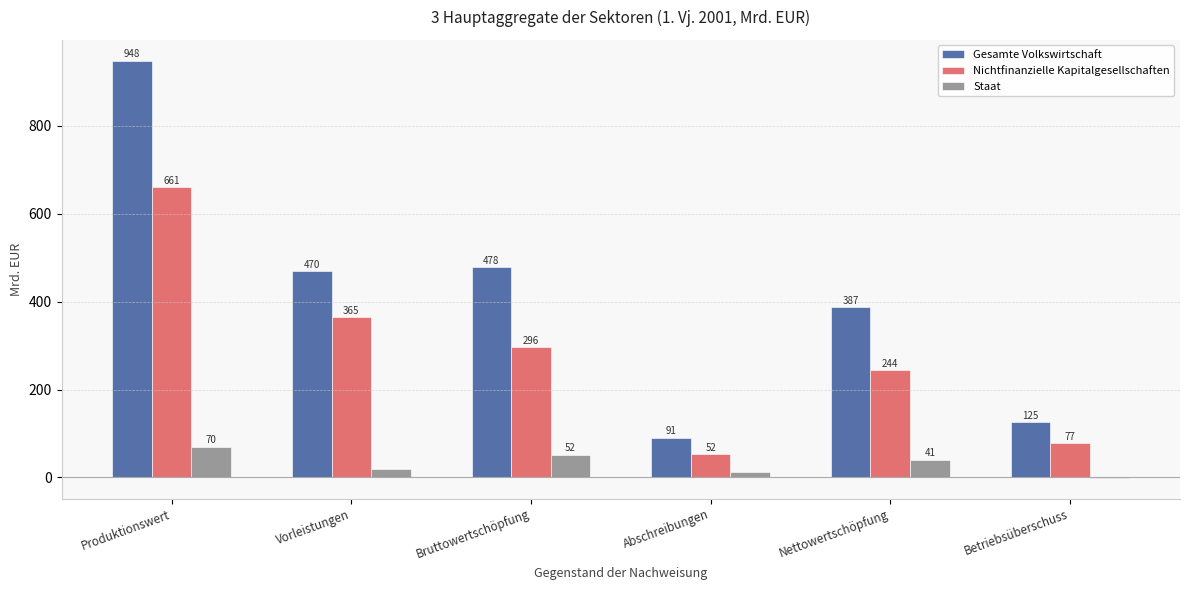

What are all the series names shown in the legend?

Gesamte Volkswirtschaft, Nichtfinanzielle Kapitalgesellschaften, Staat